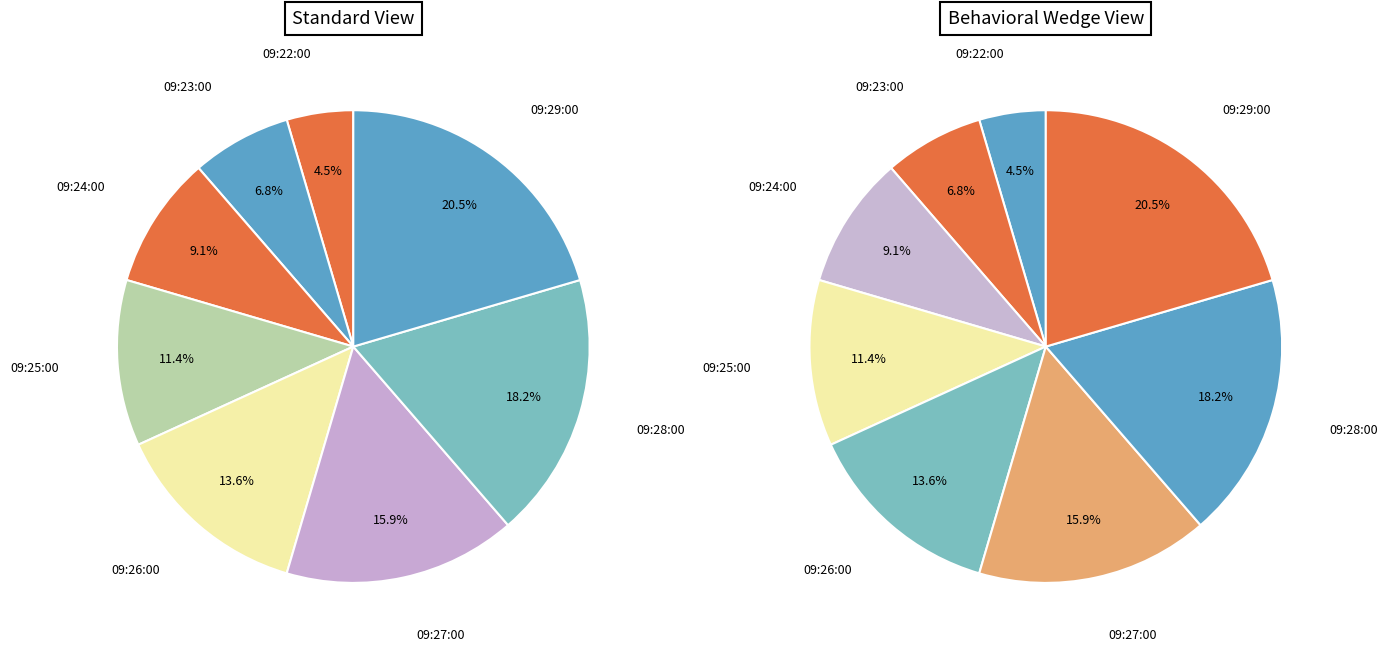

Is there a majority slice in this chart?

No